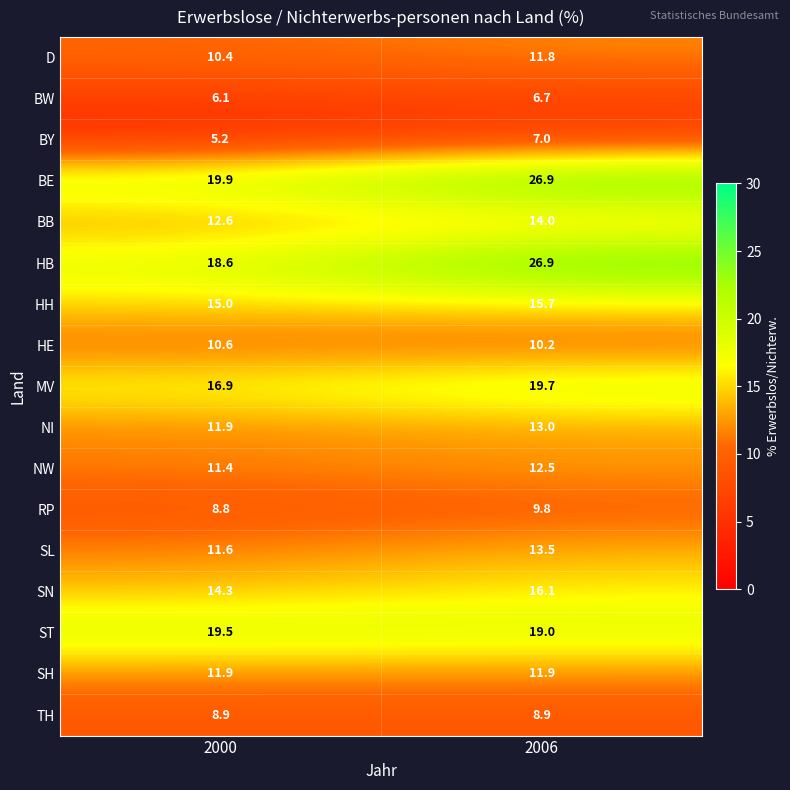

The MV series shows 19.7 at 2006. True or false?

True